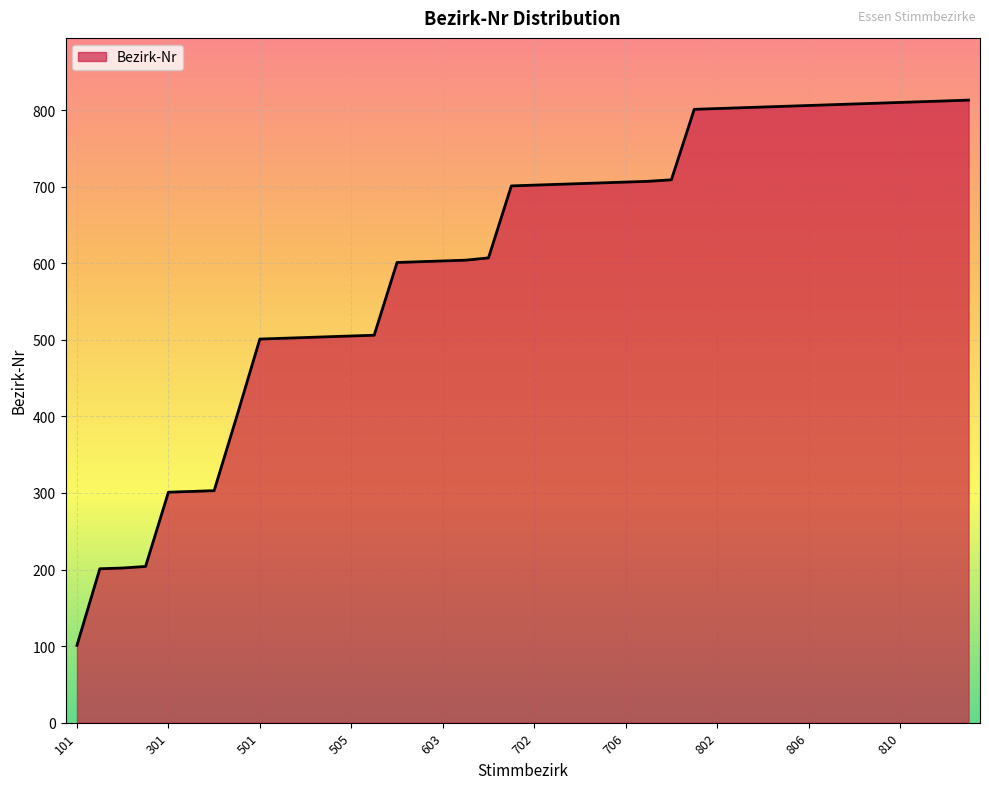

What is the maximum value shown in the chart?

813